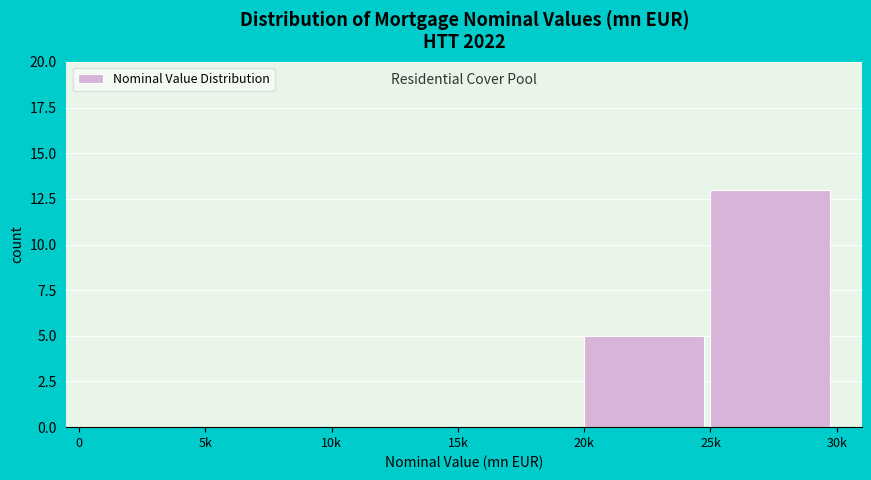

Reading left to right, list all the values displayed in this chart.

0=0	5k=0	10k=0	15k=0	20k=5	25k=13